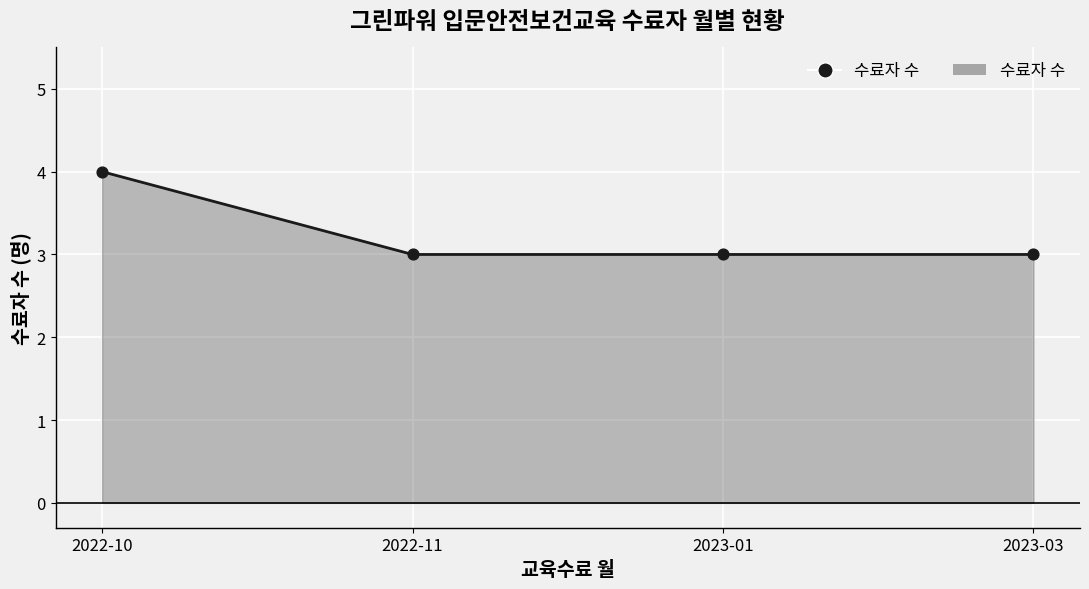

Approximately how many times larger is the value at 2022-11 compared to 2023-03?

1.0